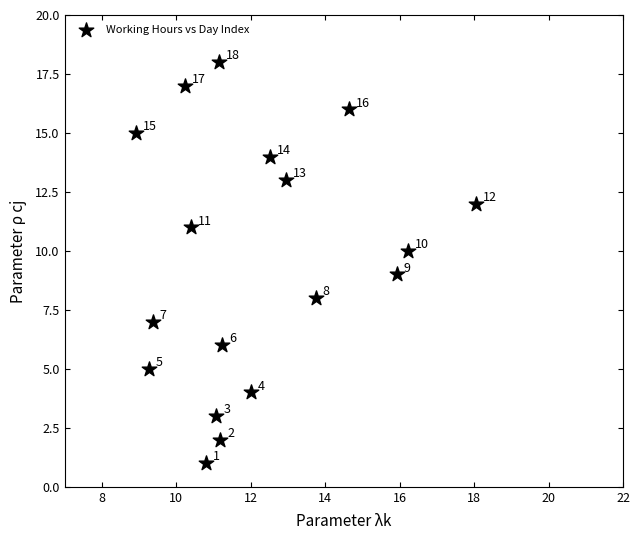

What is the range of Y values (max minus min)?

17